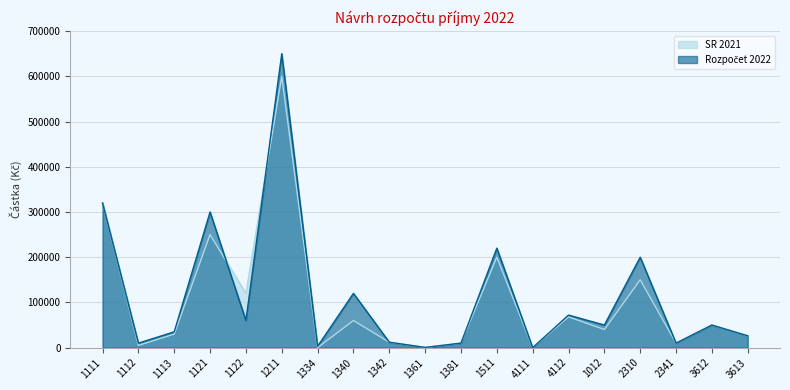

How many categories are shown in the chart?

19